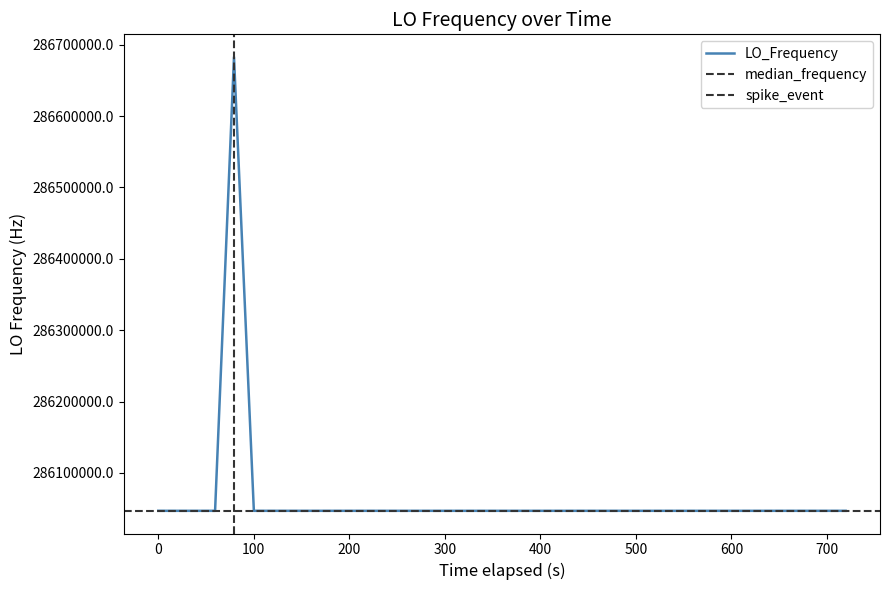

How many data points are above 286047000?

20